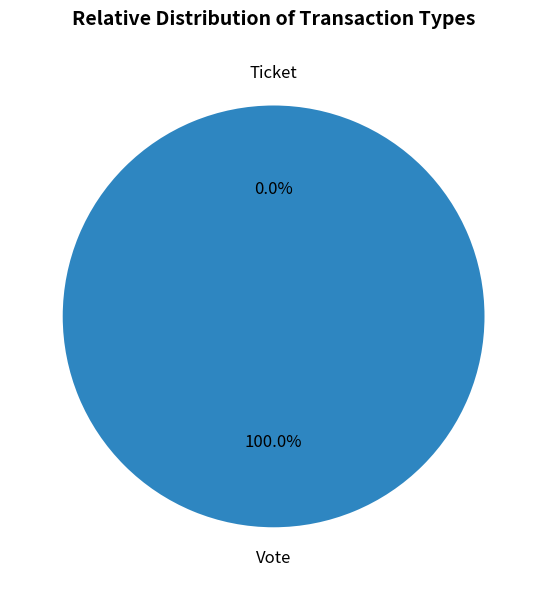

How many slices are in this pie chart?

2